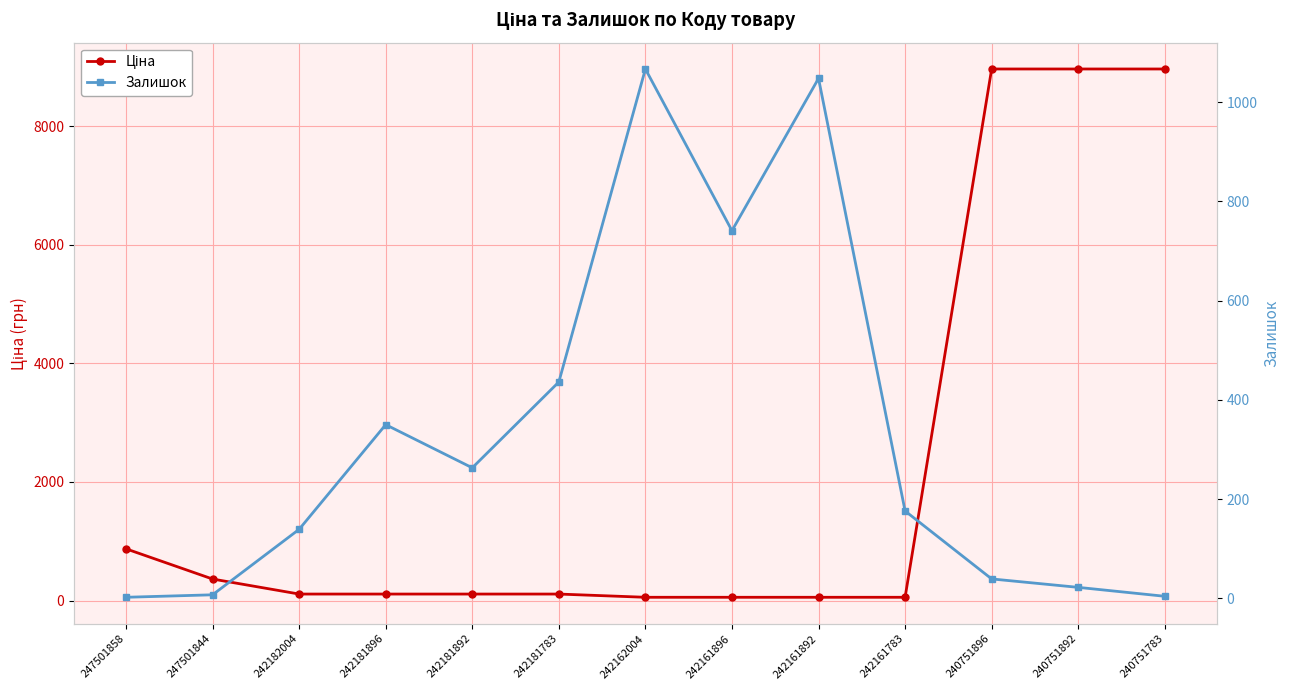

The Залишок series shows 436.0 at 242181783. True or false?

True